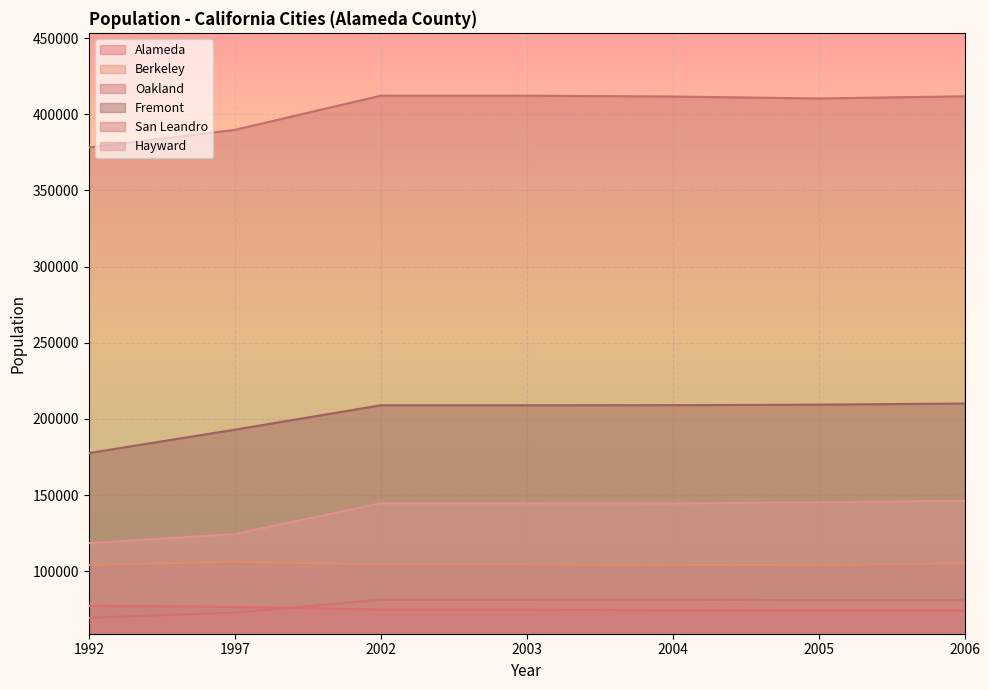

Rank the categories by Oakland value from lowest to highest.

1992, 1997, 2005, 2004, 2006, 2002, 2003